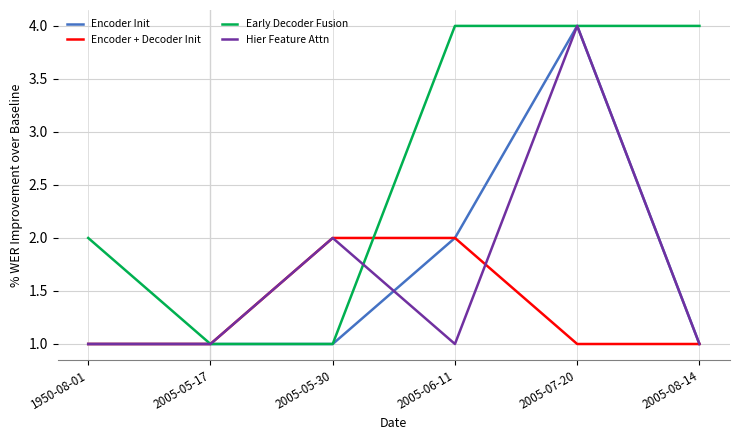

Which series changed the most between 1950-08-01 and 2005-08-14?

Early Decoder Fusion